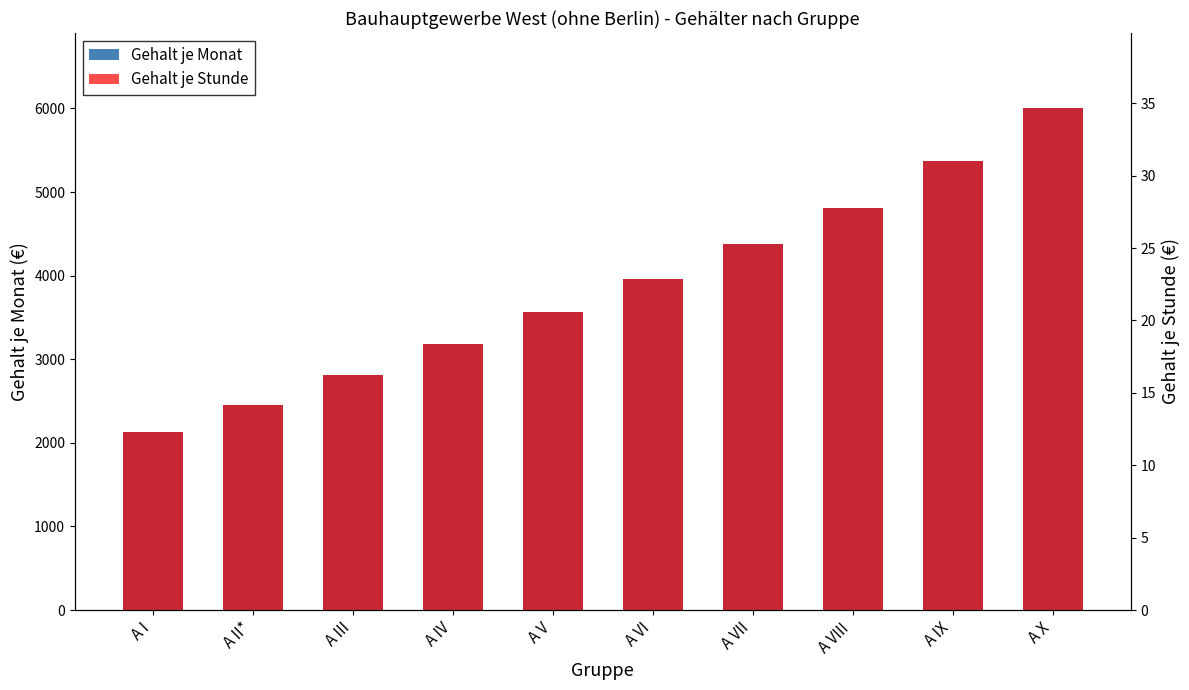

What are all the series names shown in the legend?

Gehalt je Monat, Gehalt je Stunde